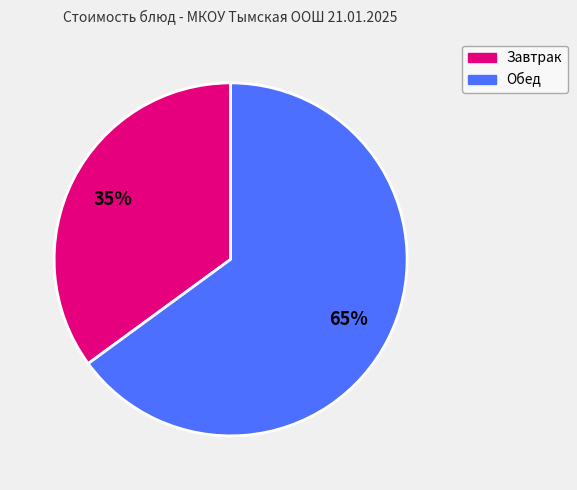

To the nearest percent, what is the difference between the largest and smallest slice percentages?

30%